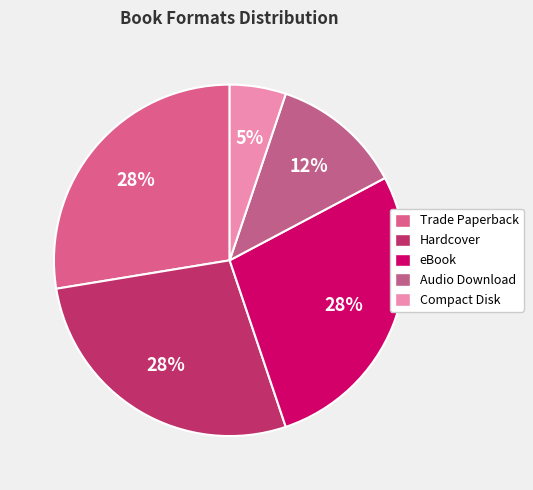

Is the sum of eBook and Compact Disk greater than half?

No